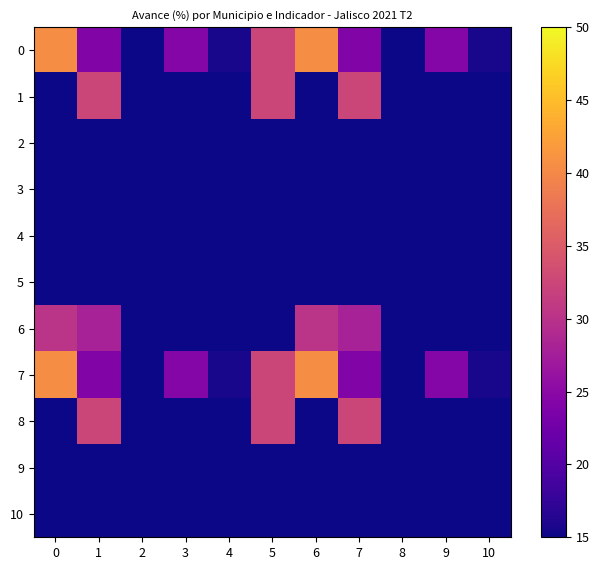

Reading left to right, transcribe all the data shown in this chart.

0: 0=40.5	1=24.1	2=15.0	3=24.5	4=15.6	5=32.4	6=40.5	7=24.1	8=15.0	9=24.5	10=15.6
1: 0=15.0	1=32.5	2=15.0	3=15.0	4=15.0	5=32.5	6=15.0	7=32.5	8=15.0	9=15.0	10=15.0
2: 0=15.0	1=15.0	2=15.0	3=15.0	4=15.0	5=15.0	6=15.0	7=15.0	8=15.0	9=15.0	10=15.0
3: 0=15.0	1=15.0	2=15.0	3=15.0	4=15.0	5=15.0	6=15.0	7=15.0	8=15.0	9=15.0	10=15.0
4: 0=15.0	1=15.0	2=15.0	3=15.0	4=15.0	5=15.0	6=15.0	7=15.0	8=15.0	9=15.0	10=15.0
5: 0=15.0	1=15.0	2=15.0	3=15.0	4=15.0	5=15.0	6=15.0	7=15.0	8=15.0	9=15.0	10=15.0
6: 0=30.2	1=28.0	2=15.0	3=15.0	4=15.0	5=15.0	6=30.2	7=28.0	8=15.0	9=15.0	10=15.0
7: 0=40.5	1=24.1	2=15.0	3=24.5	4=15.6	5=32.4	6=40.5	7=24.1	8=15.0	9=24.5	10=15.6
8: 0=15.0	1=32.5	2=15.0	3=15.0	4=15.0	5=32.5	6=15.0	7=32.5	8=15.0	9=15.0	10=15.0
9: 0=15.0	1=15.0	2=15.0	3=15.0	4=15.0	5=15.0	6=15.0	7=15.0	8=15.0	9=15.0	10=15.0
10: 0=15.0	1=15.0	2=15.0	3=15.0	4=15.0	5=15.0	6=15.0	7=15.0	8=15.0	9=15.0	10=15.0